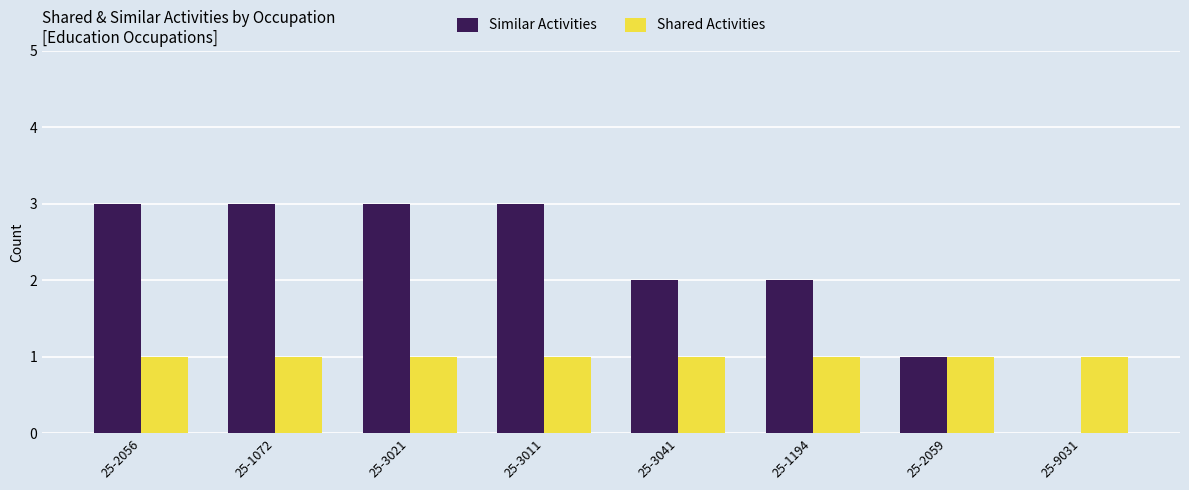

What is the maximum value for Shared Activities?

1